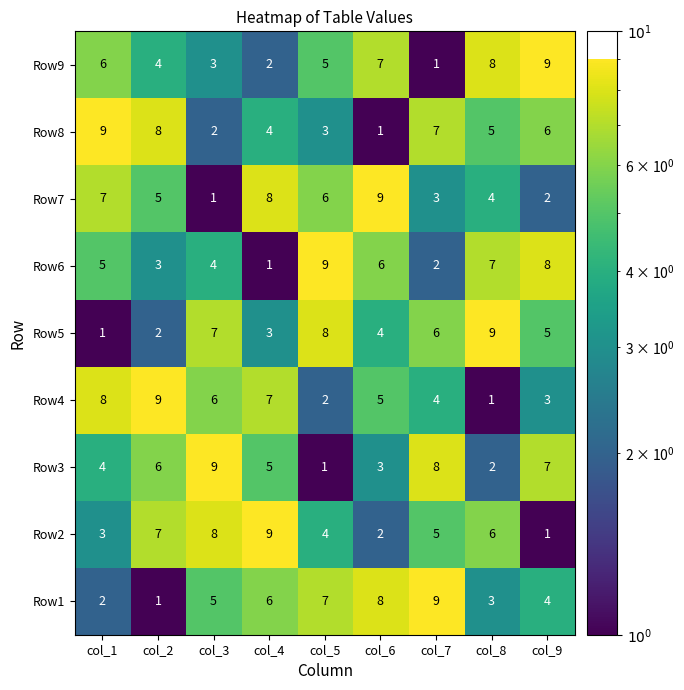

True or false: Row7 has a value of 7 at col_1.

True